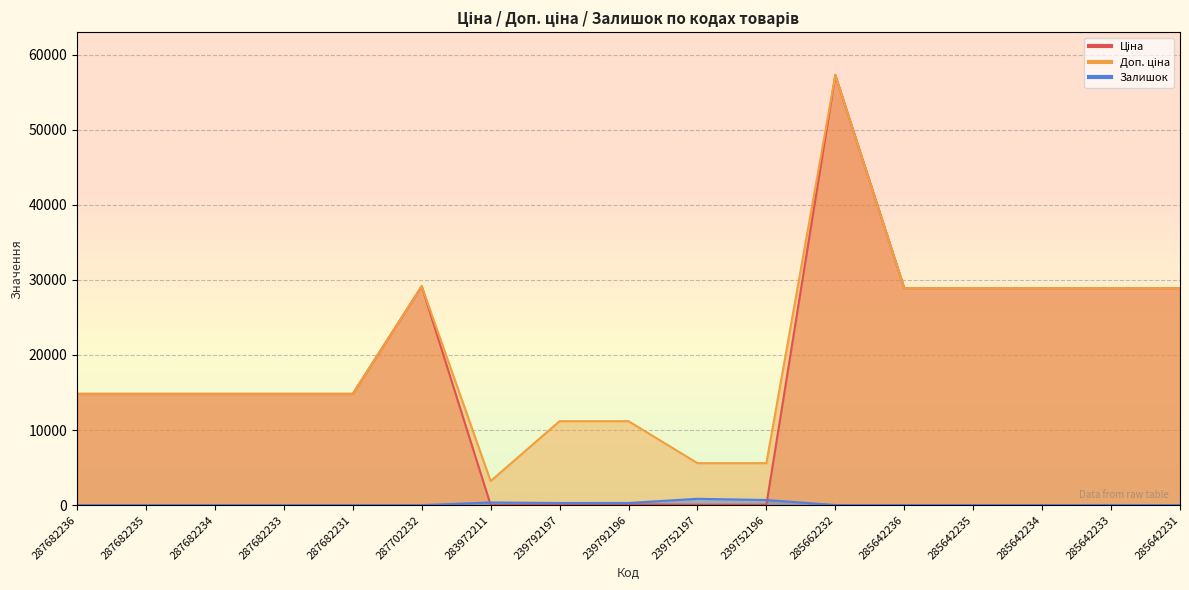

How many values in the Ціна series are below 14817?

5